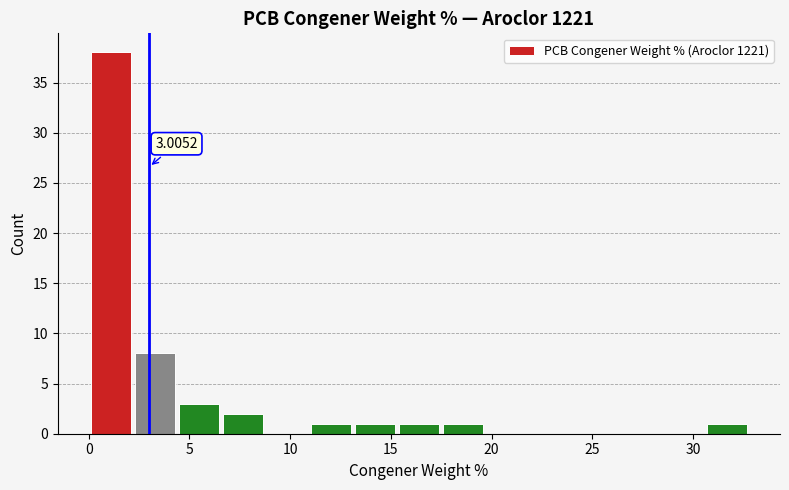

Which range on the x-axis has the tallest bar?

0.0 to 2.0